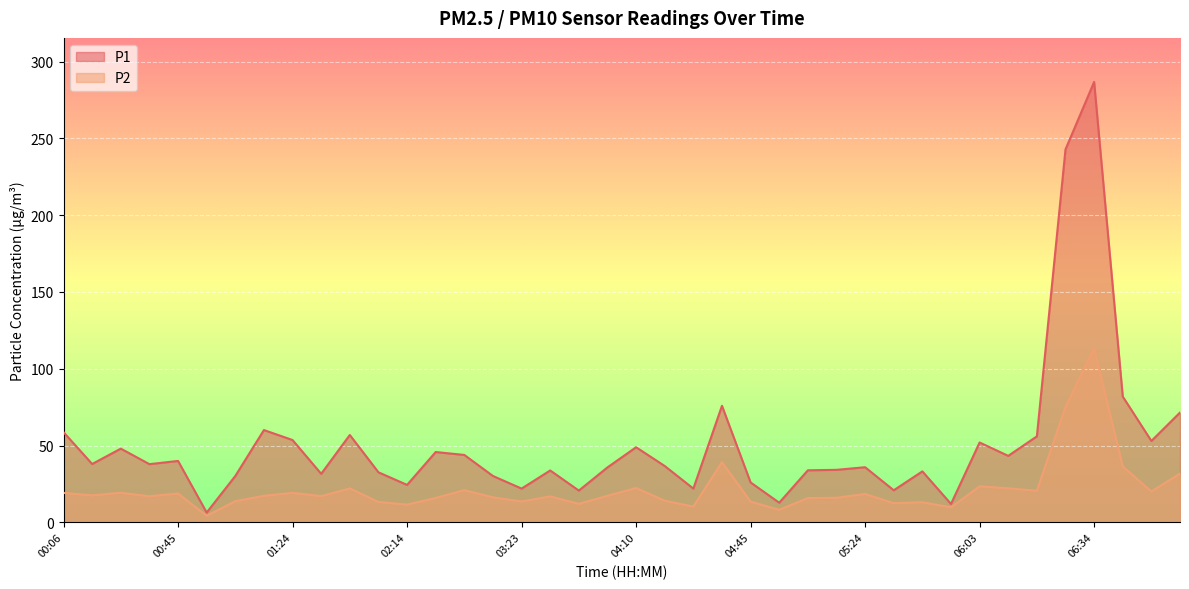

True or false: P1 and P2 cross at least once.

False